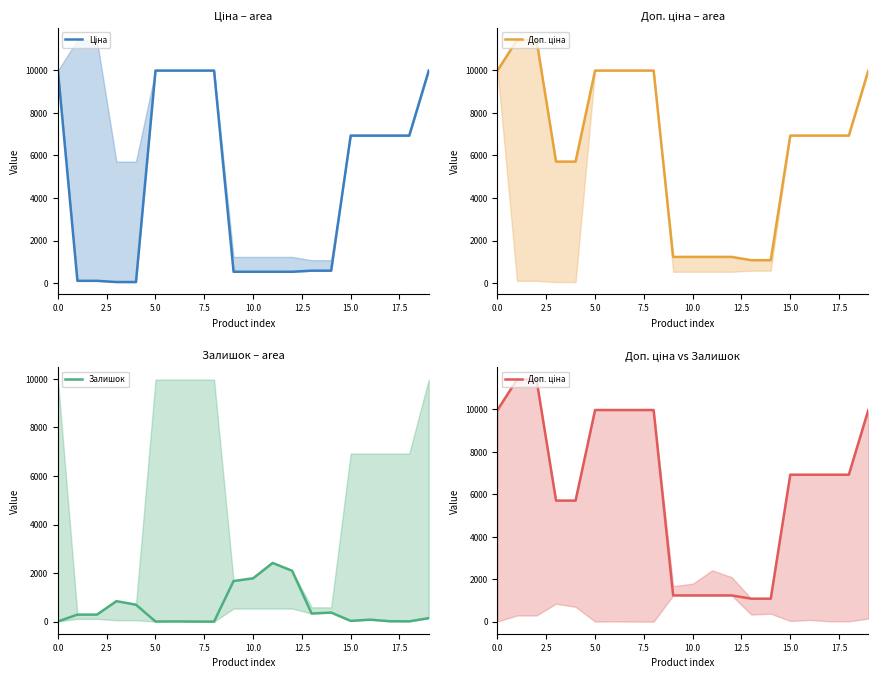

Between 16 and 11, which is larger?

16